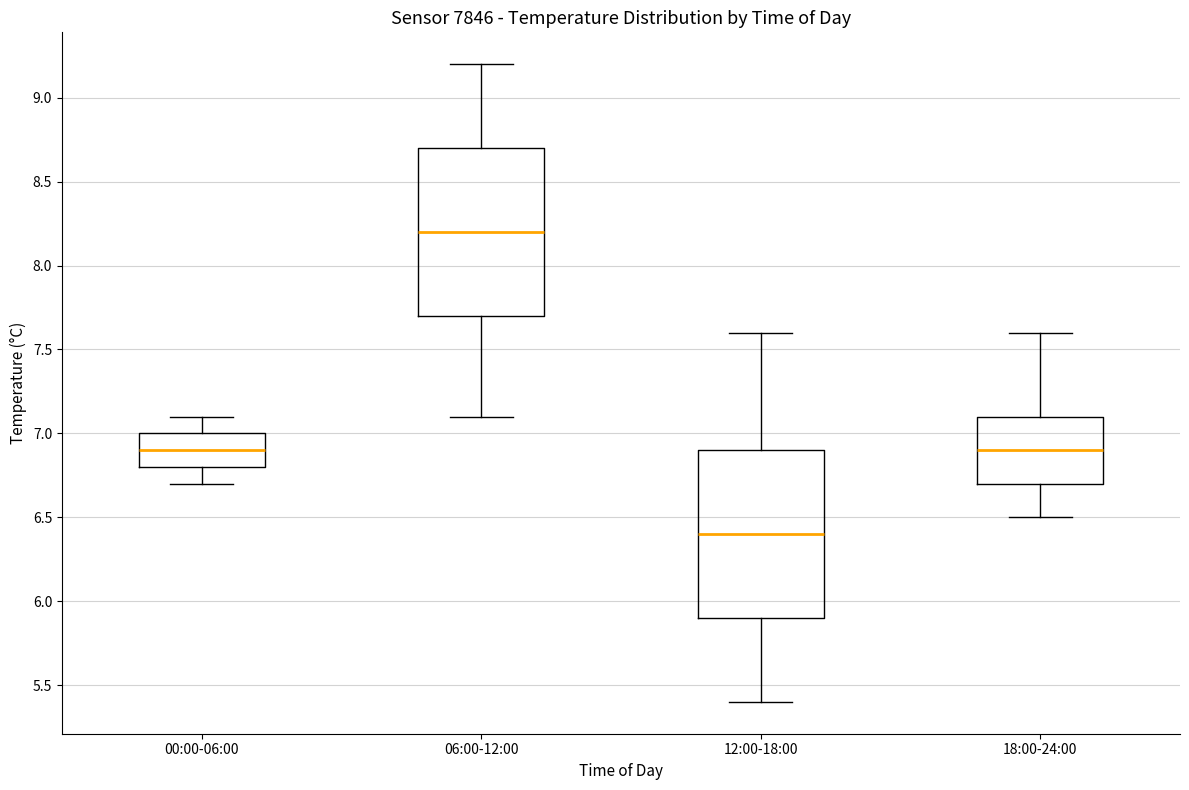

Reading left to right, transcribe this box plot: for each box, give where its median line is, the range the box spans, and where its two whiskers end, as read against the y-axis. The values are not printed on the chart, so give them approximately, as read against the axis.

00:00-06:00: median 6.9, box 6.8 to 7.0, whiskers 6.7 to 7.1
06:00-12:00: median 8.2, box 7.7 to 8.7, whiskers 7.1 to 9.2
12:00-18:00: median 6.4, box 5.9 to 6.9, whiskers 5.4 to 7.6
18:00-24:00: median 6.9, box 6.7 to 7.1, whiskers 6.5 to 7.6